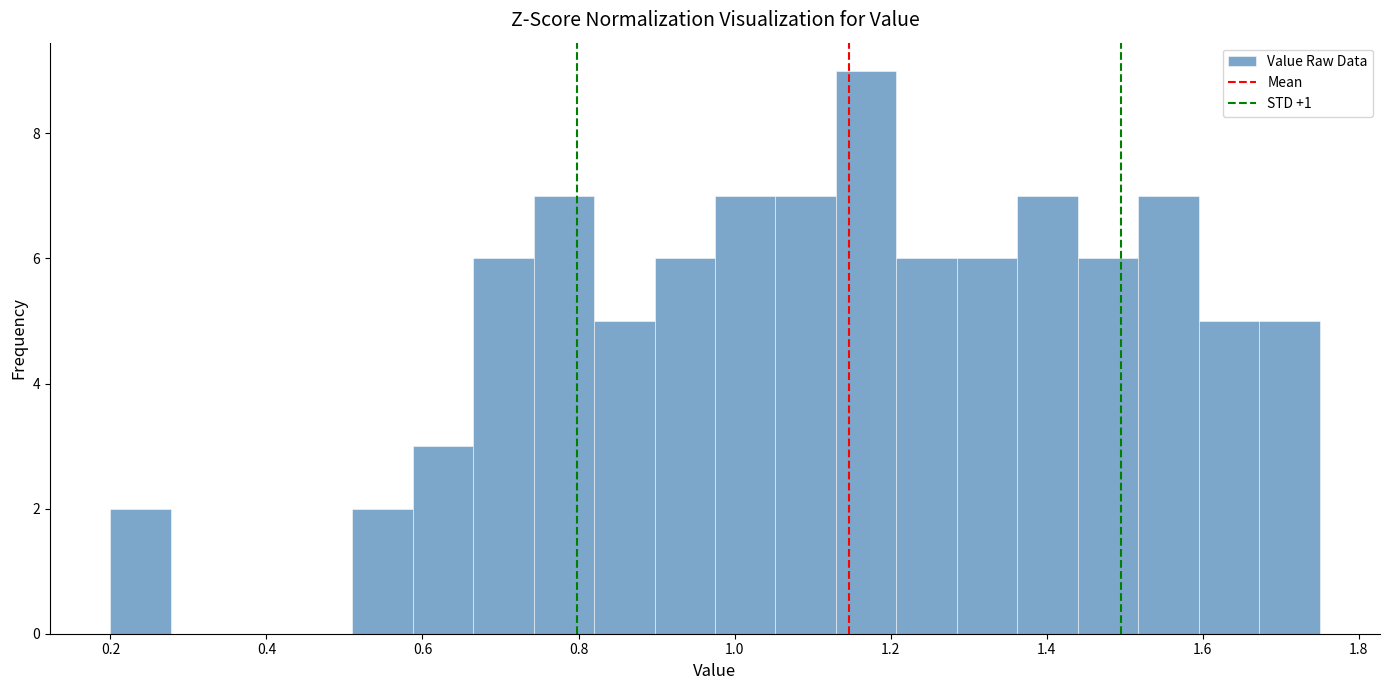

Read against the x-axis, roughly where is the centre of the tallest bar?

1.16